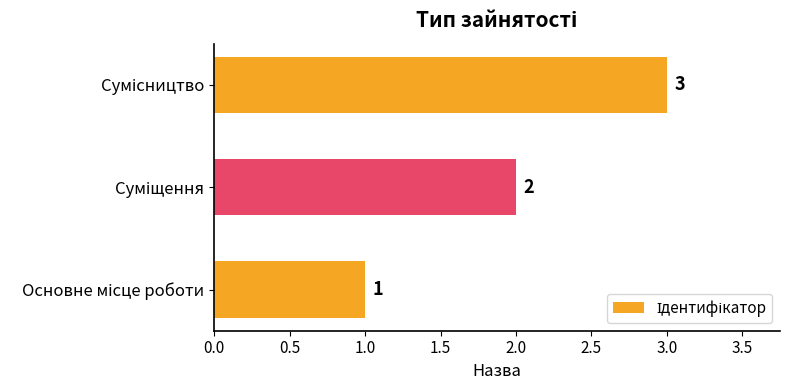

What is the sum of all values?

6